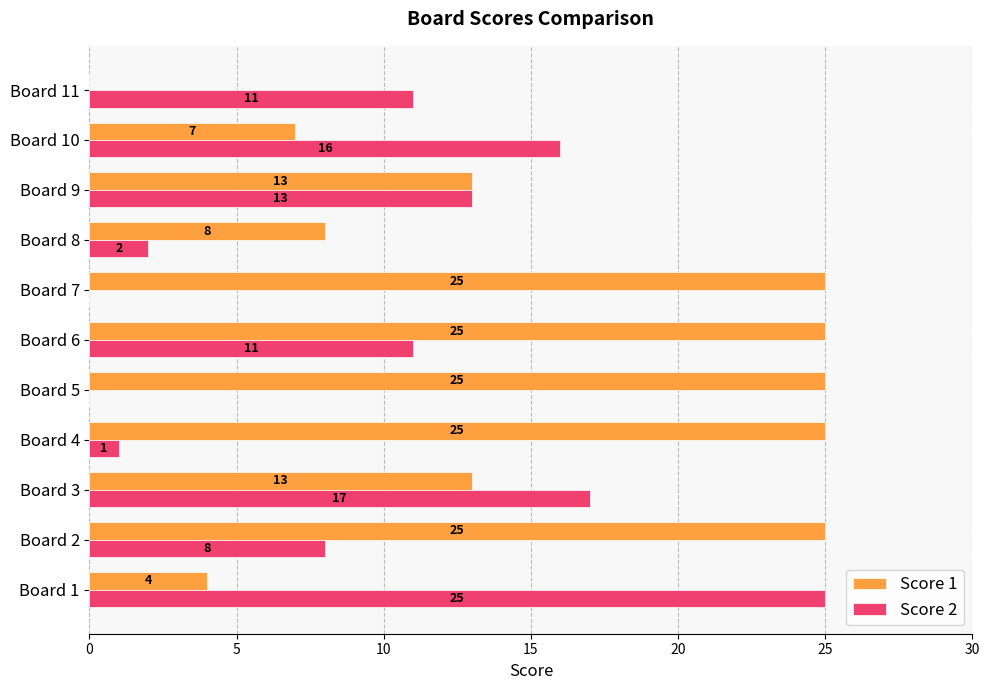

Which series changed the most between Board 4 and Board 6?

Score 2